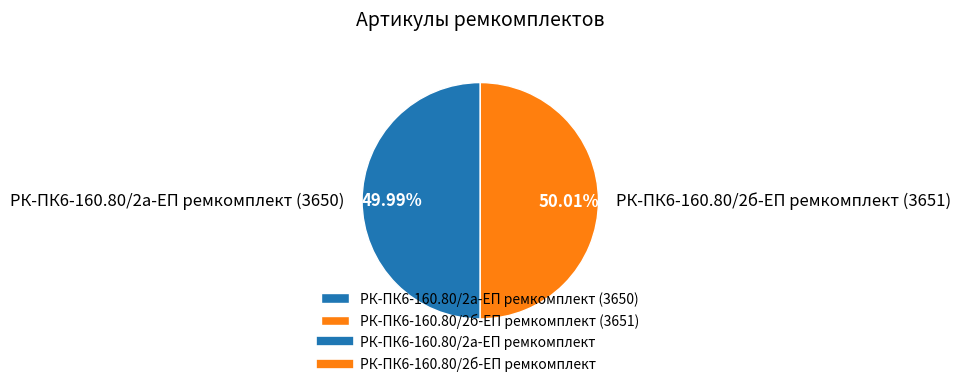

To the nearest percent, what portion does РК-ПК6-160.80/2а-ЕП ремкомплект represent?

50%